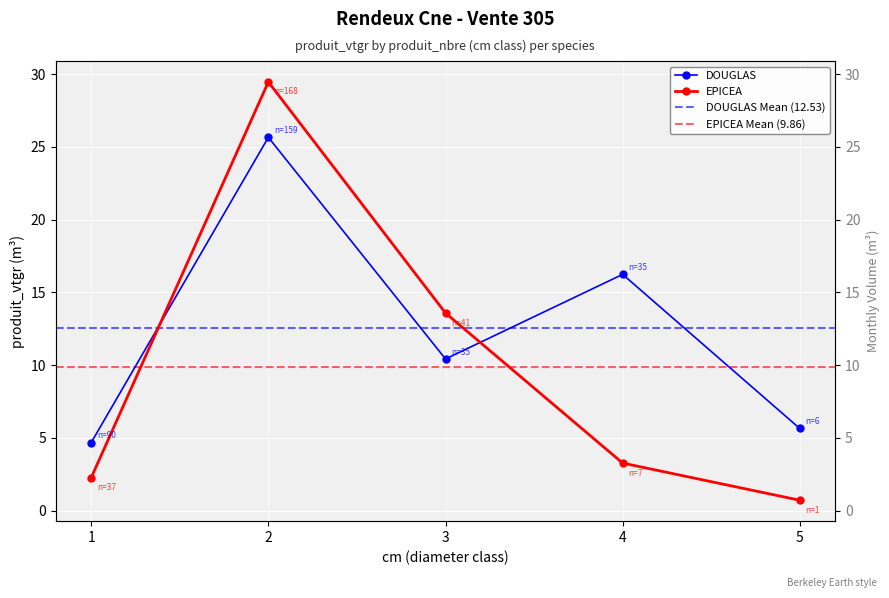

What is the total value across all series at 4?

19.5